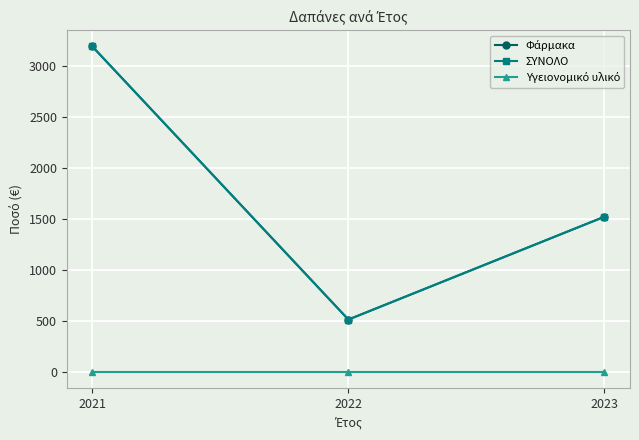

Is this an area chart (filled region under the line)?

No